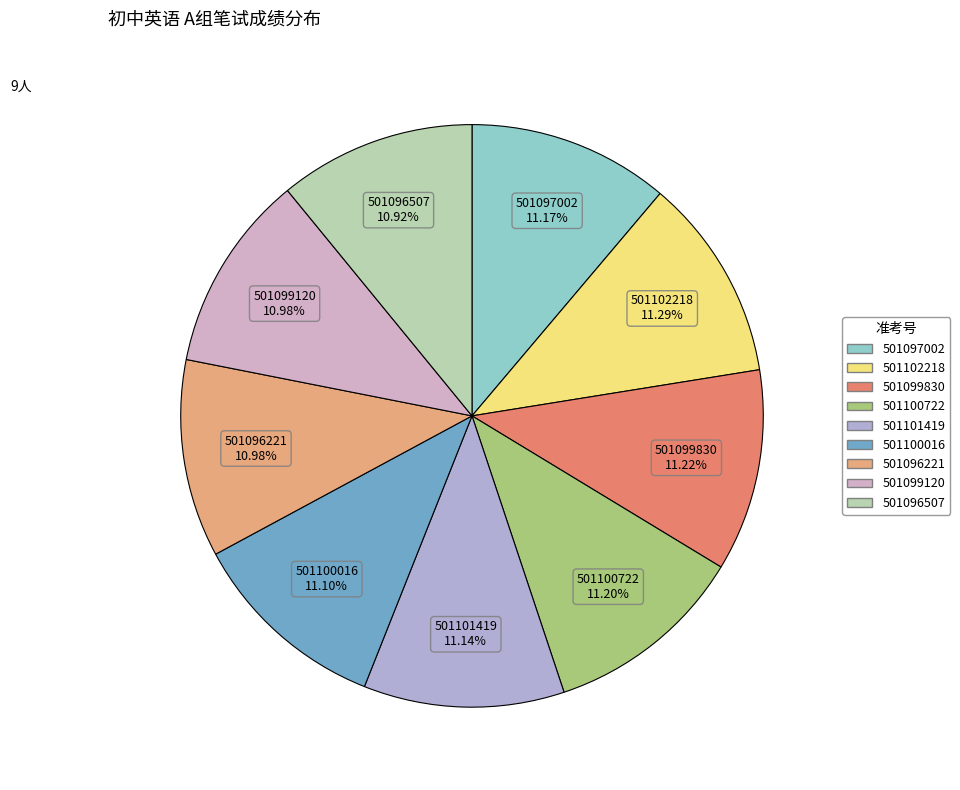

True or false: 501099830 accounts for 11% of the total.

True